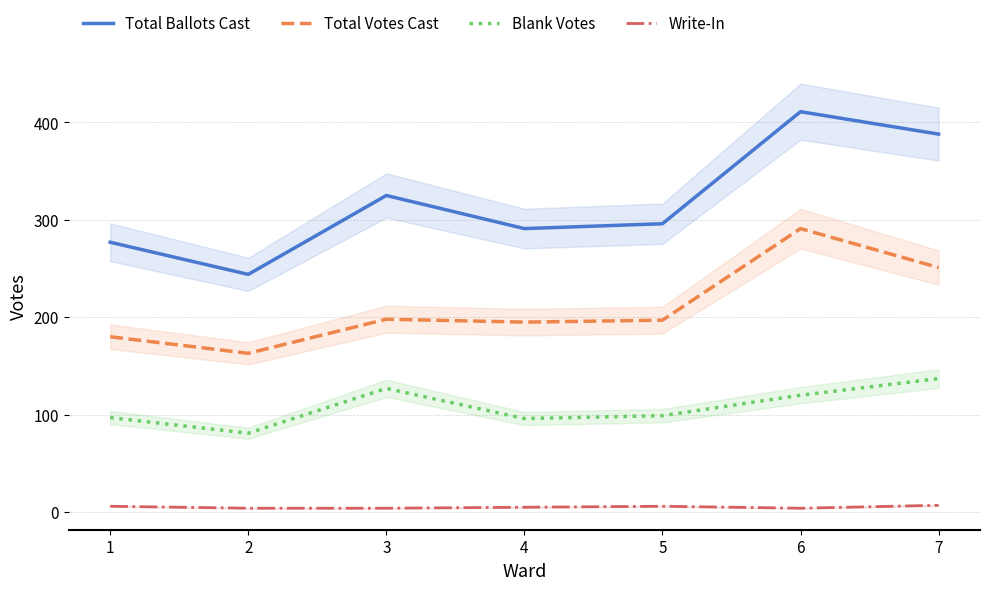

True or false: Write-In has a value of 8 at 1.

False